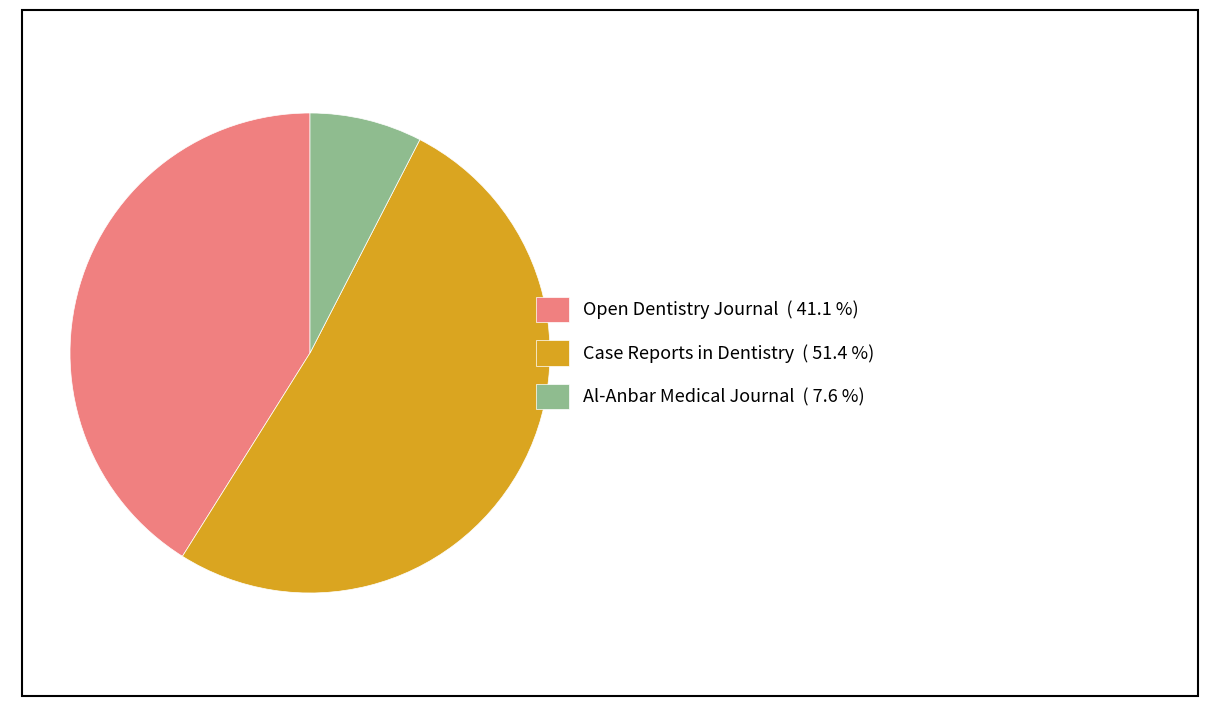

Is the sum of Open Dentistry Journal ( 41.1 %) and Case Reports in Dentistry ( 51.4 %) greater than half?

Yes